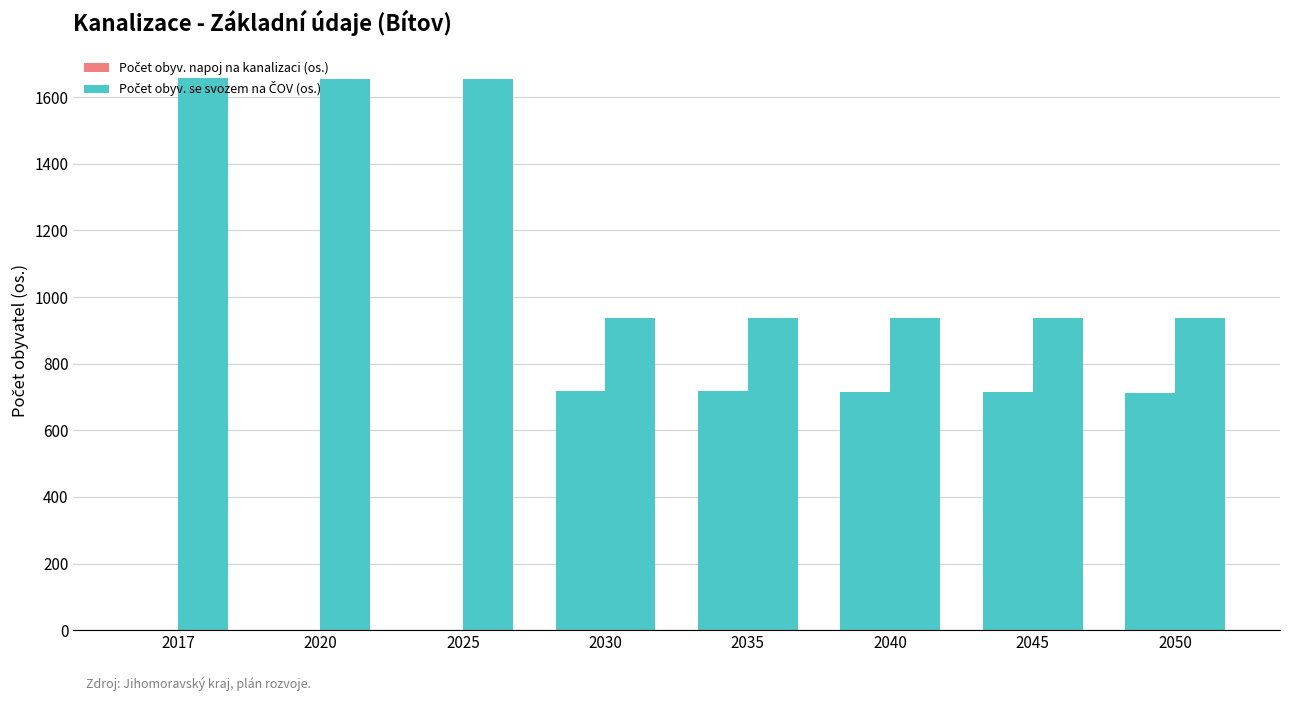

Does the chart contain stacked bars?

No